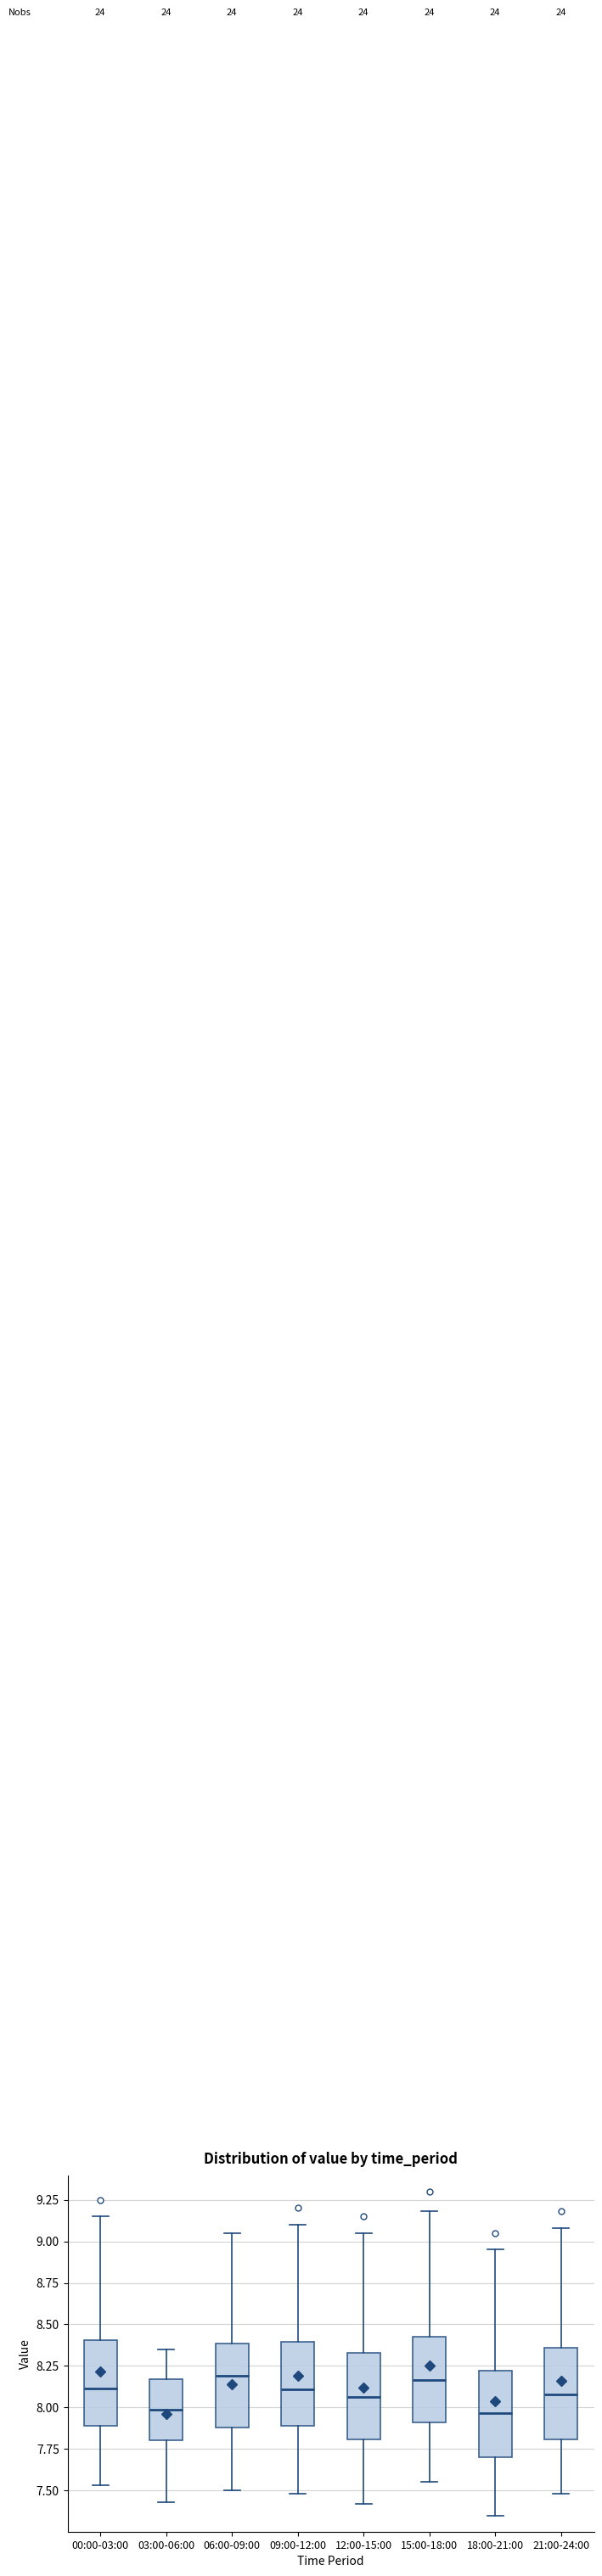

Where does the lower whisker of the box for 00:00-03:00 end on the y-axis? The values are not printed on the chart, so give them approximately, as read against the axis.

7.55